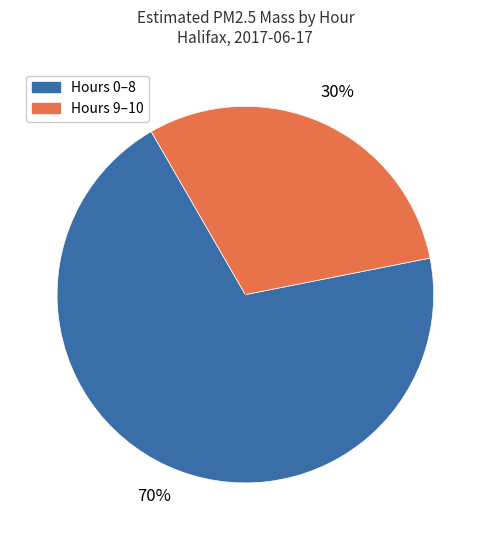

To the nearest percent, what is the average slice percentage?

50%